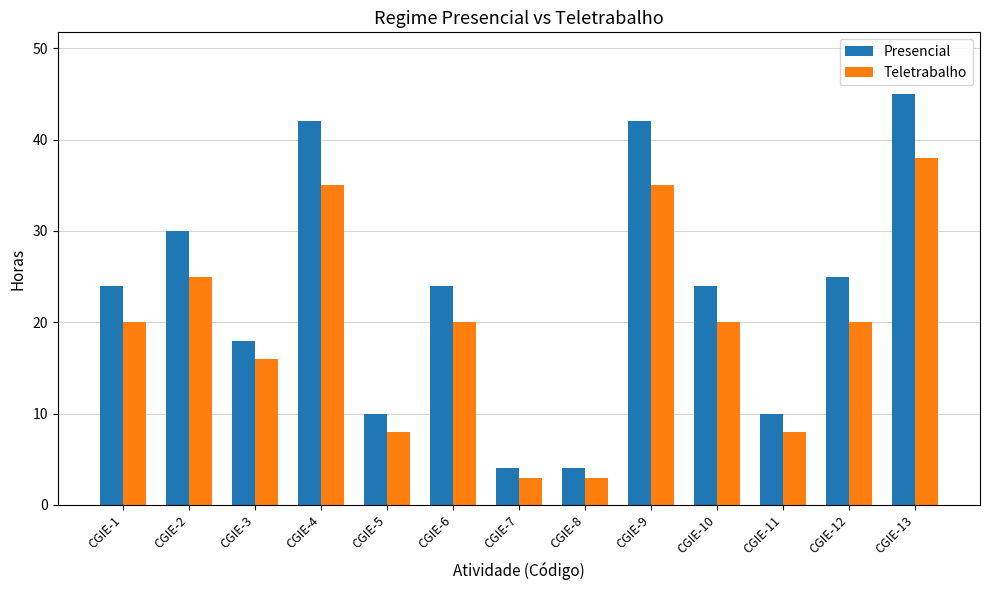

What is the minimum value for Teletrabalho?

3